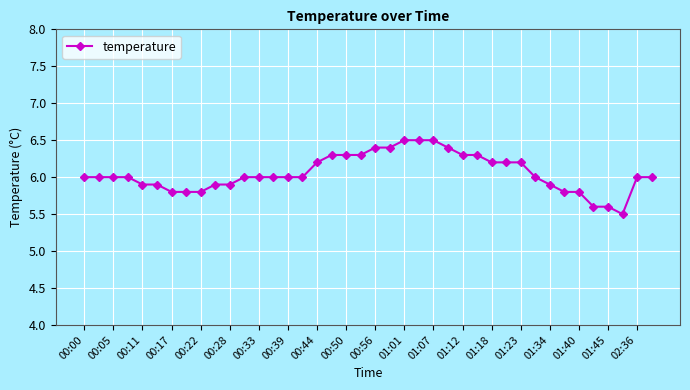

What is the minimum value shown in the chart?

5.5